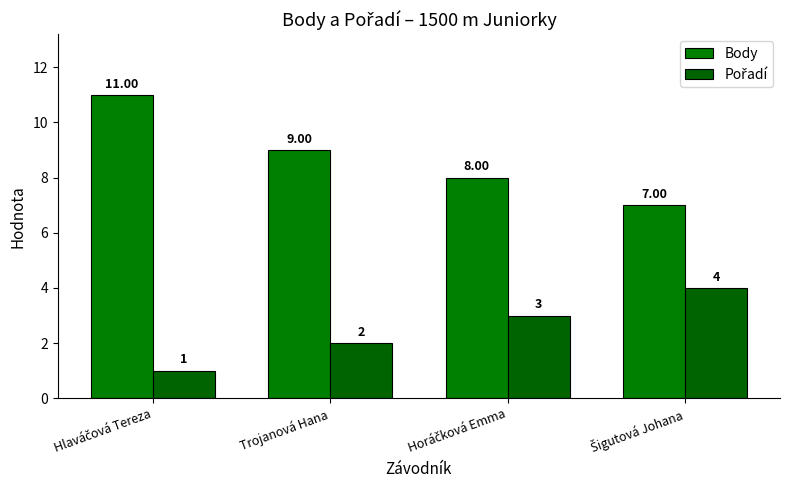

Which series has the largest total across all categories?

Body